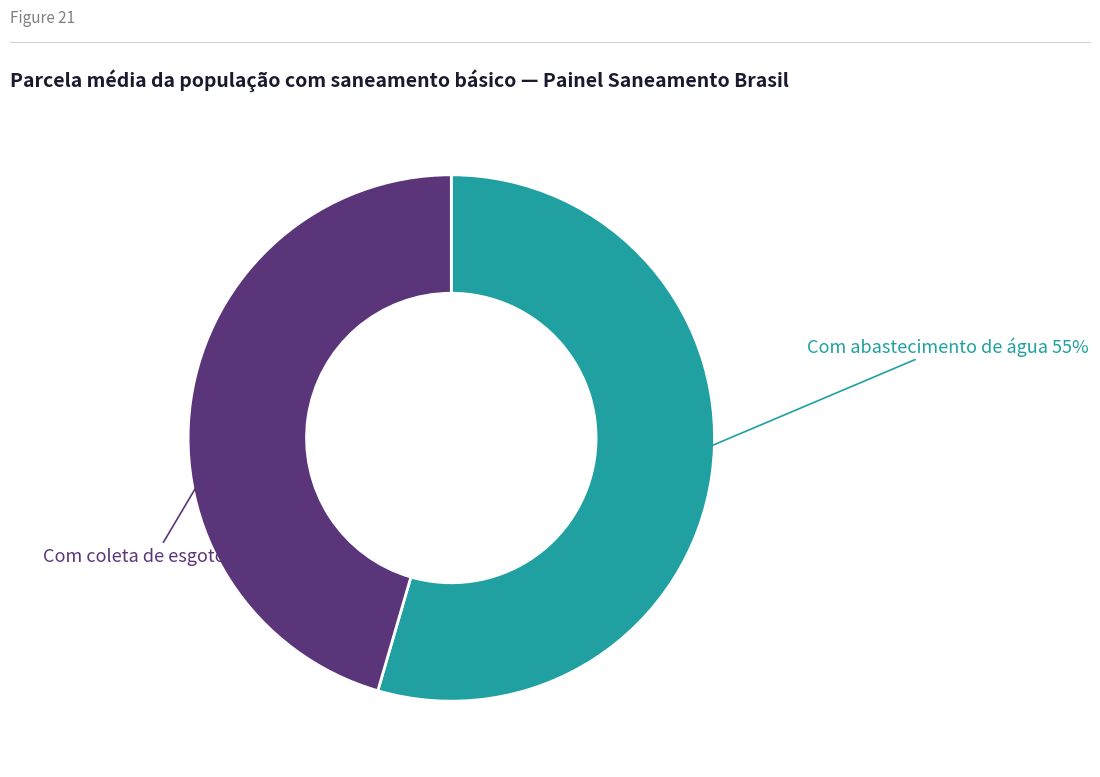

Which category has the smallest portion of the pie?

Com coleta de esgoto